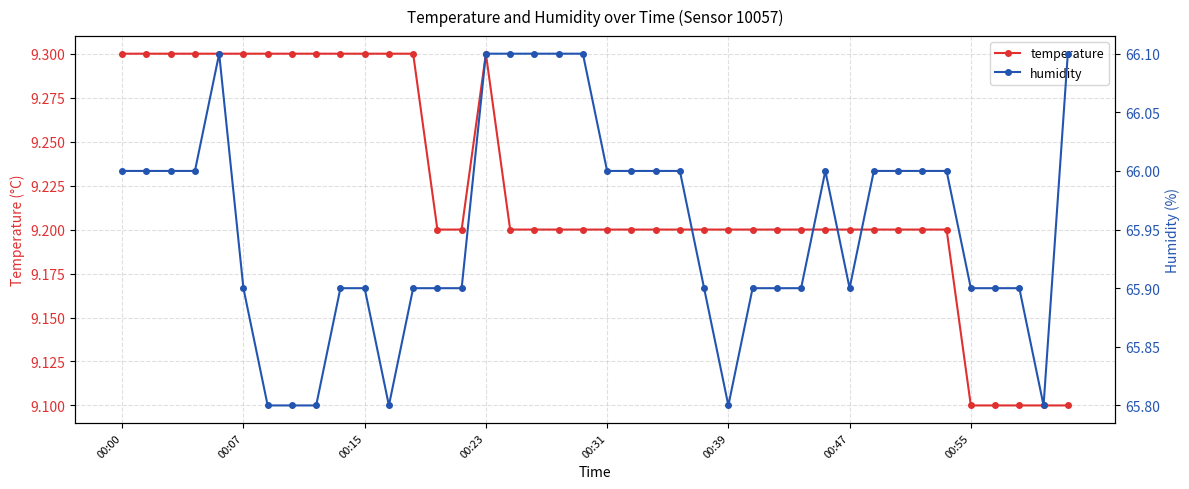

Is it true that humidity equals 30.0 at 31?

False